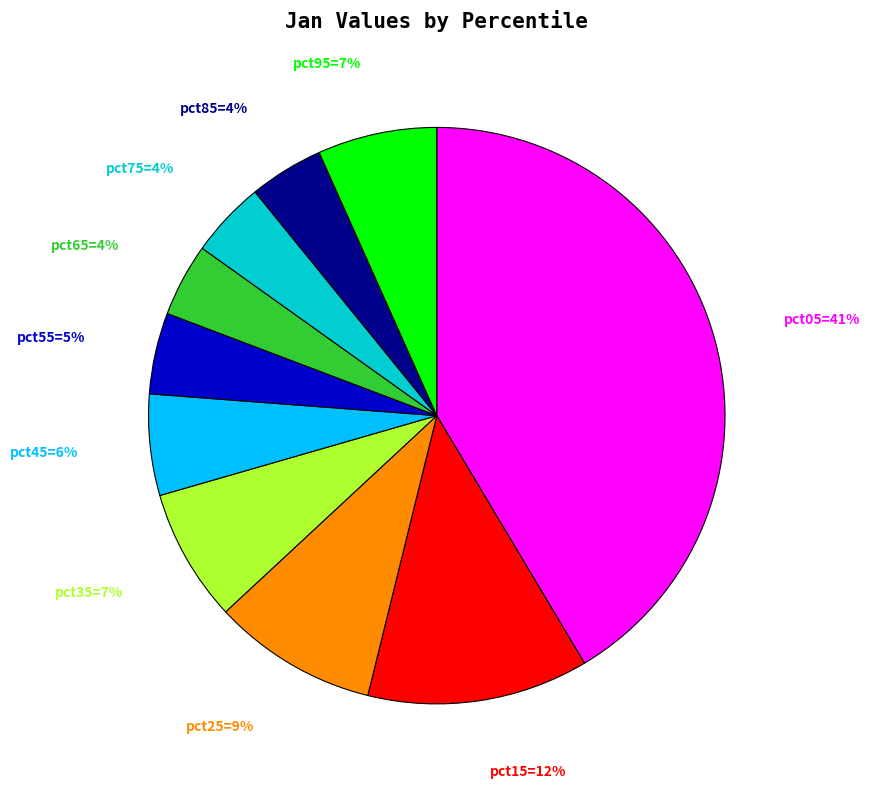

Does any single category account for the majority?

No